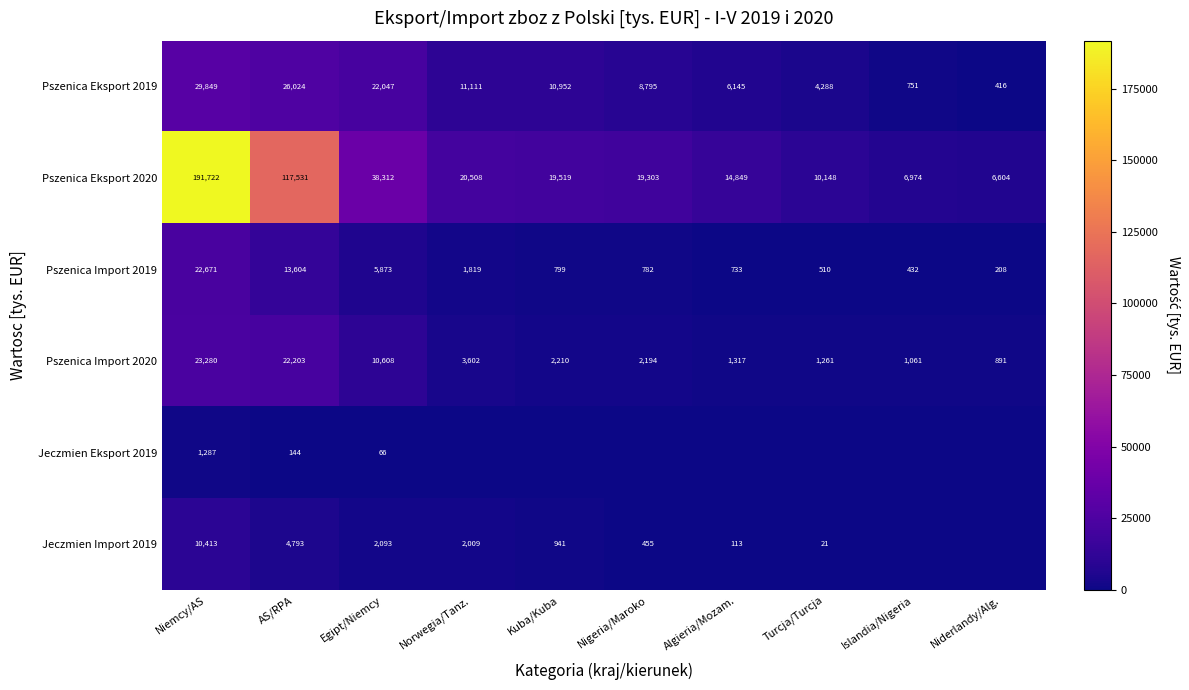

What is the sum of the Pszenica Eksport 2019 values at Norwegia/Tanz. and Niemcy/AS?

40960